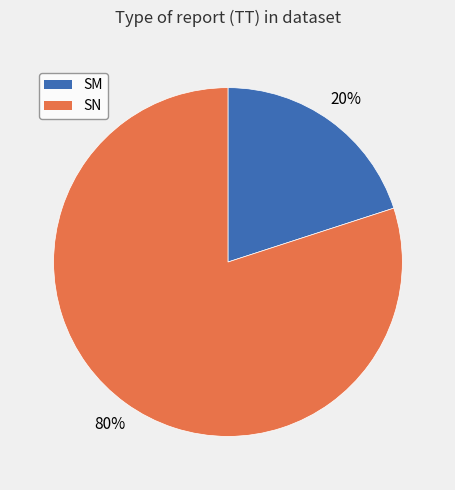

What percentage is the SM slice, to the nearest percent?

20%